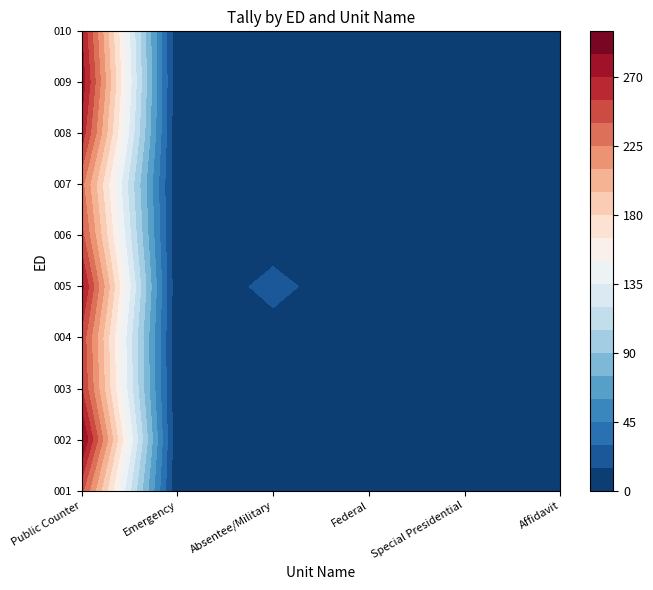

How many data points in 008 are less than 2?

2